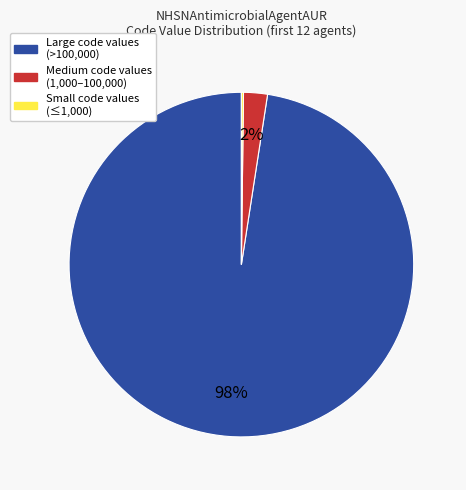

Is there a majority slice in this chart?

Yes